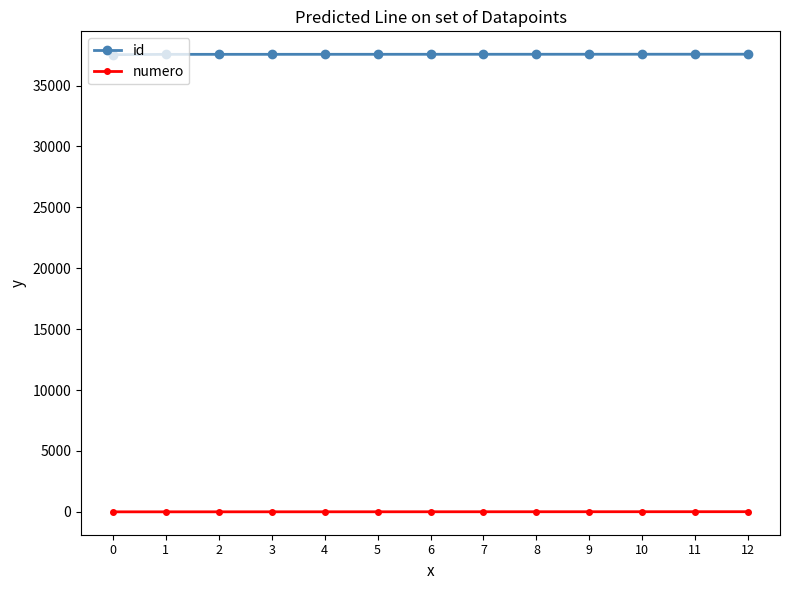

True or false: numero and id intersect in this chart.

False